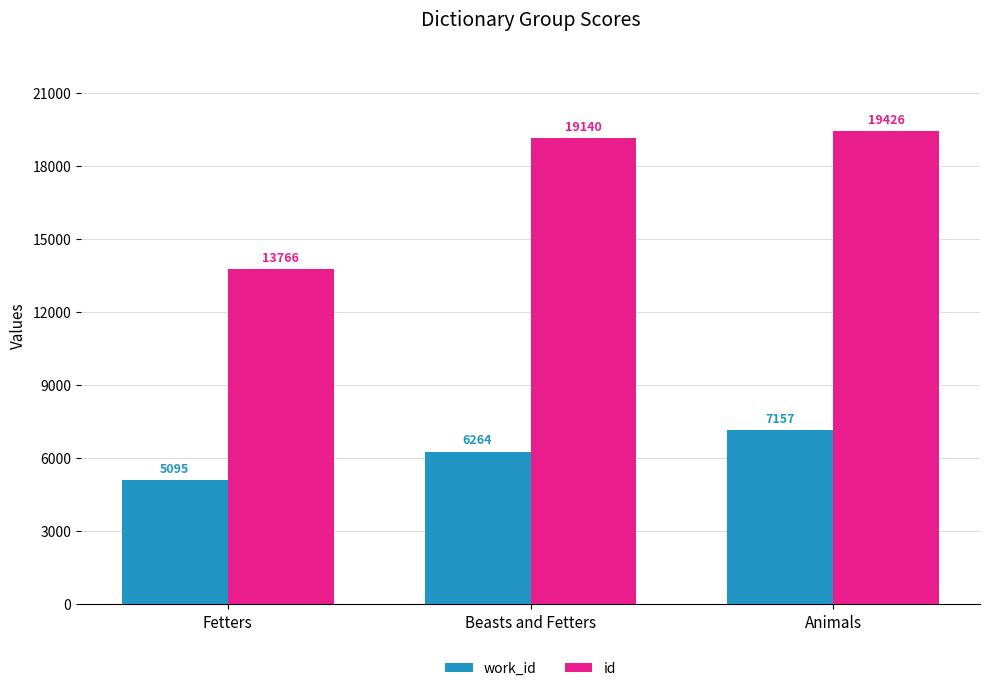

What is the spread (max minus min) of values at Beasts and Fetters?

12876